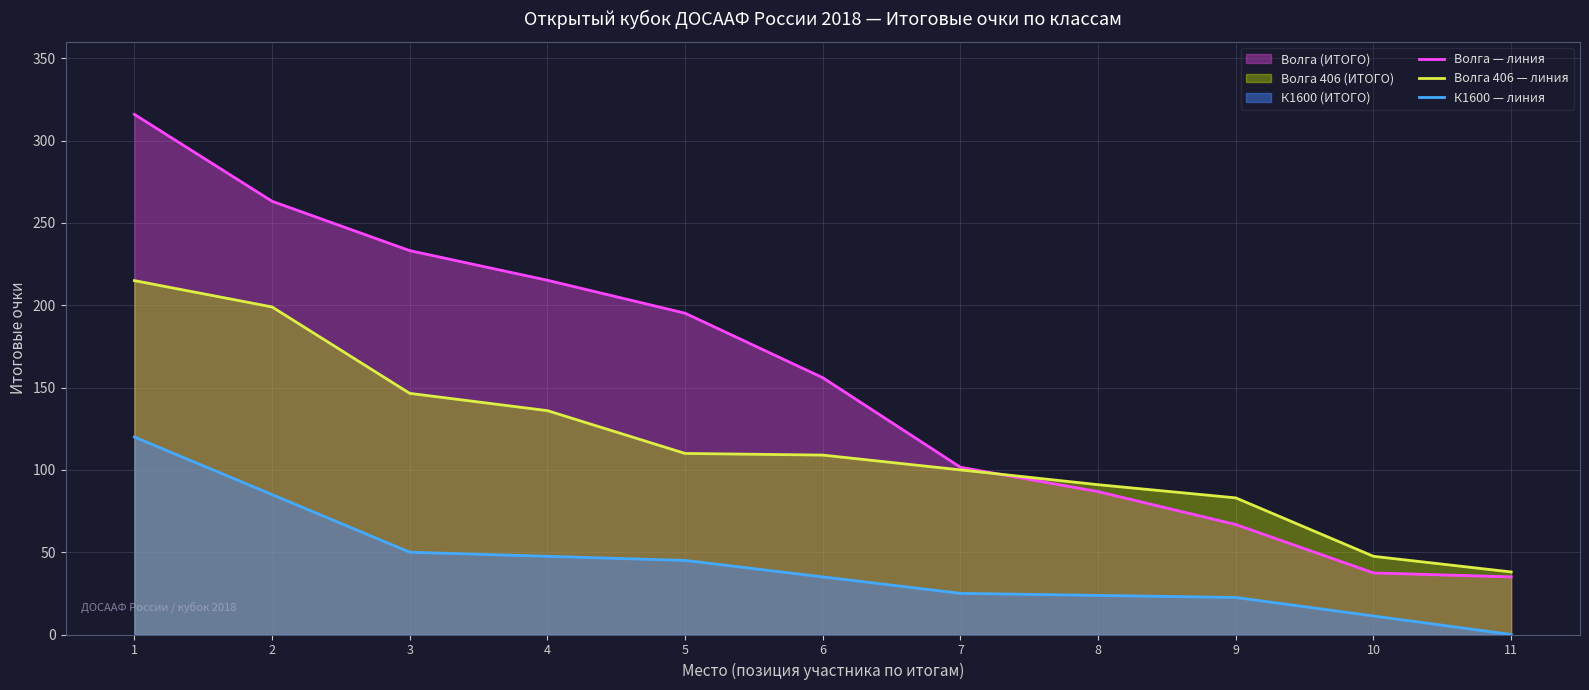

Is it true that Волга — линия equals 37.4 at 10?

True